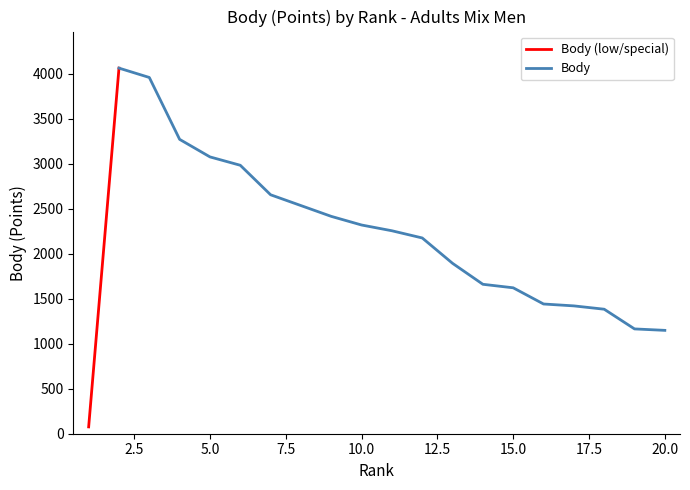

How many categories are shown in the chart?

20